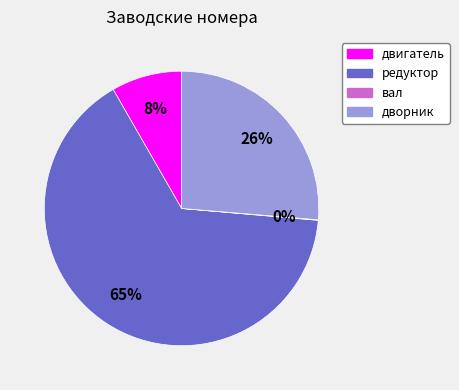

Which slice is the largest?

редуктор